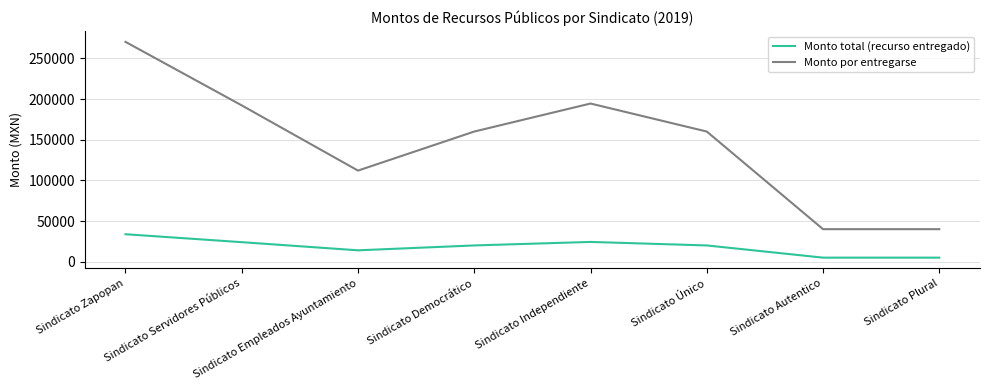

True or false: Monto total (recurso entregado) and Monto por entregarse cross at least once.

False